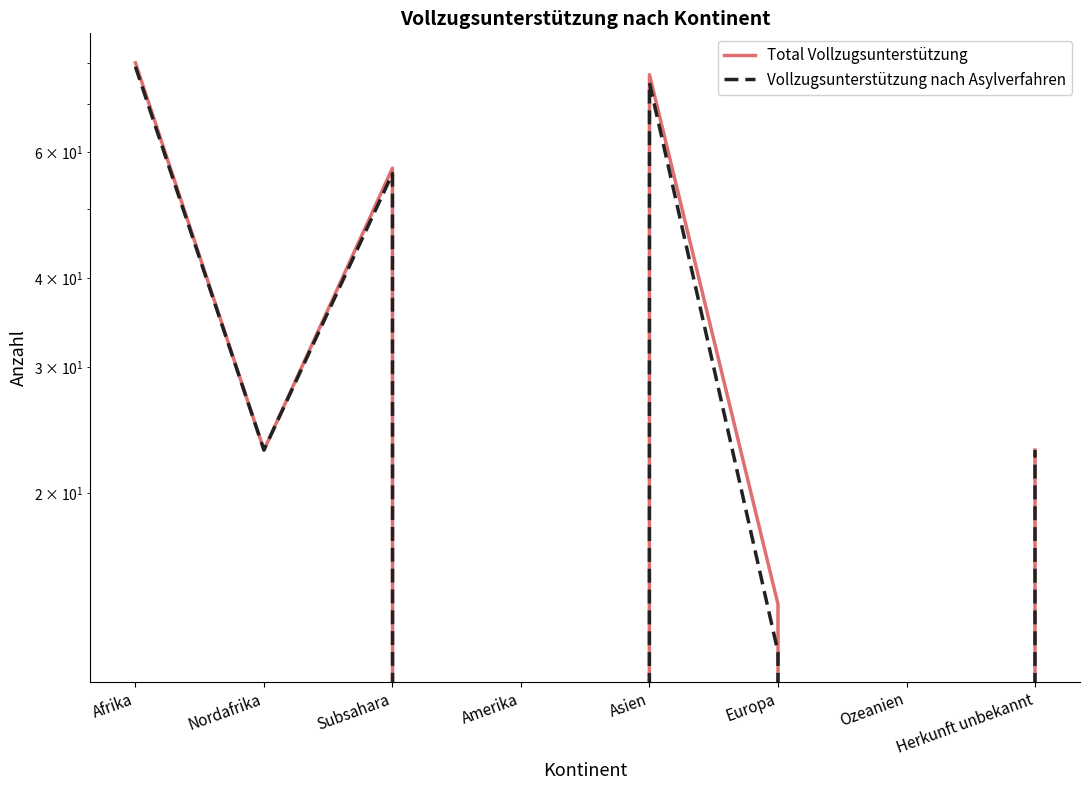

What is the difference between the maximum and second lowest values in the Vollzugsunterstützung nach Asylverfahren series?

79